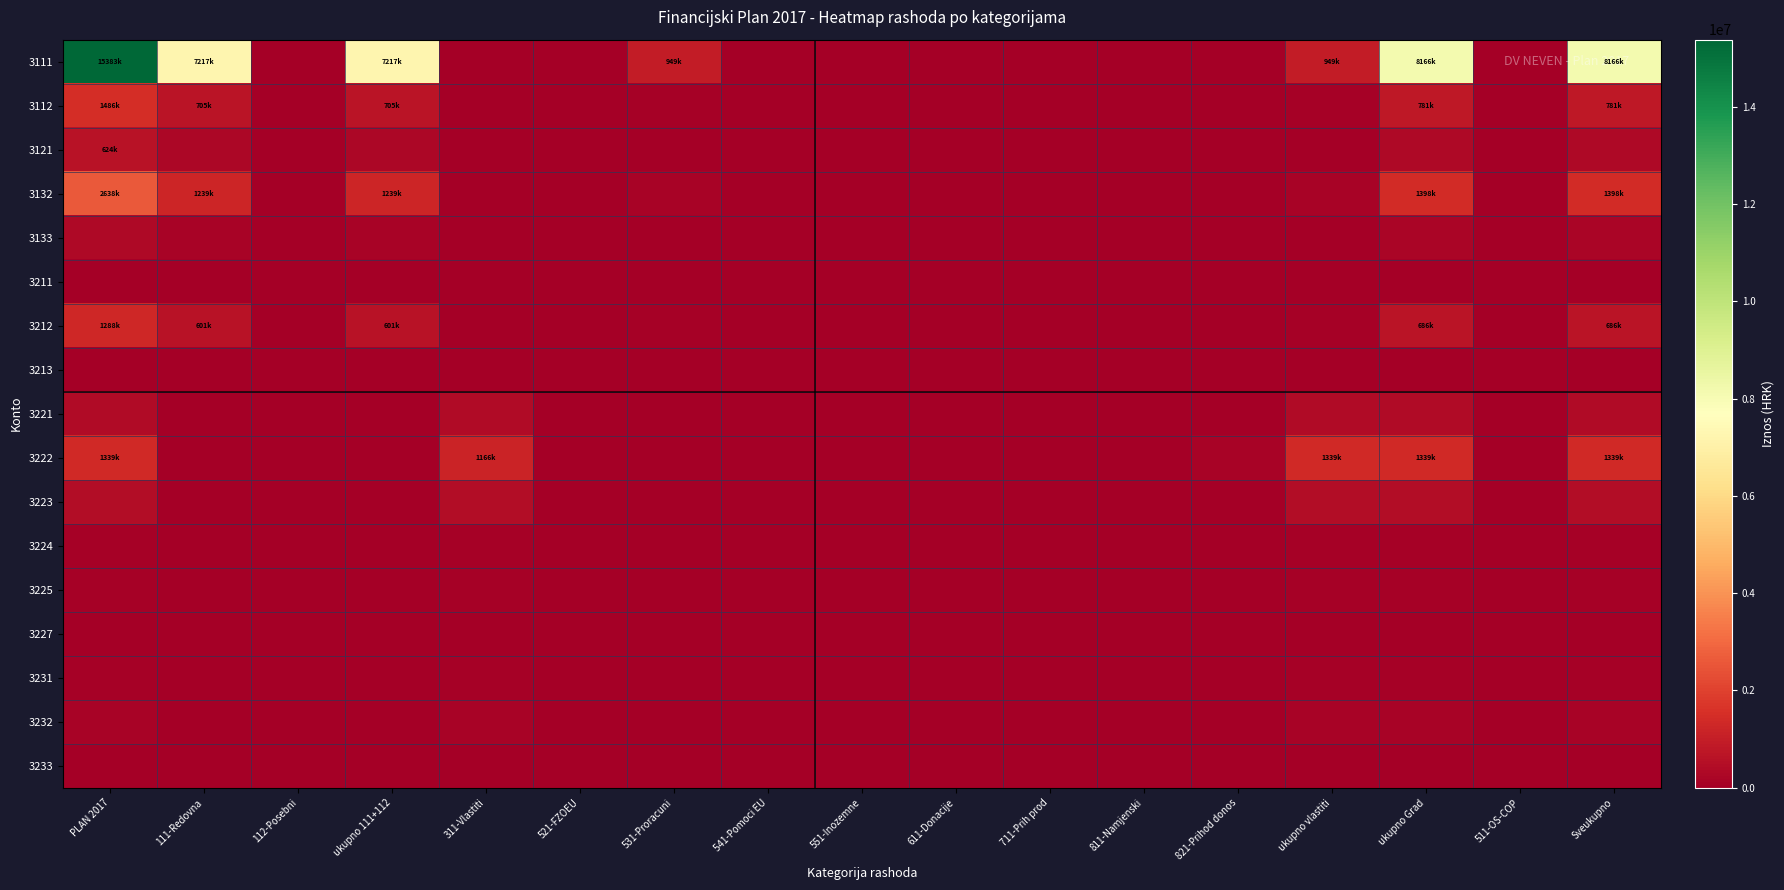

Which label corresponds to the smallest value in the chart?

112-Posebni